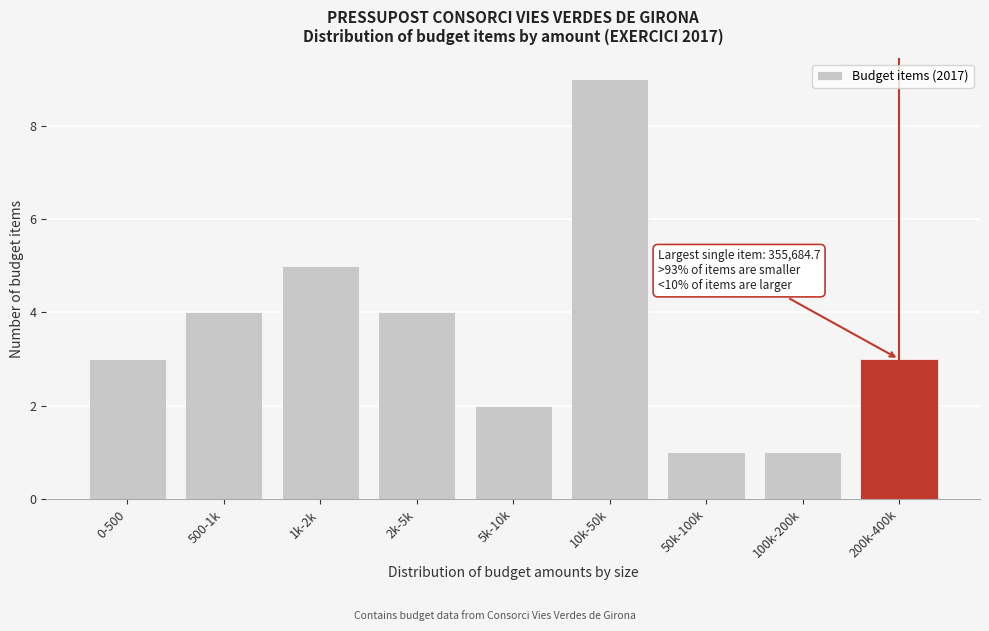

Reading left to right, transcribe all the data shown in this chart.

3	4	5	4	2	9	1	1	3